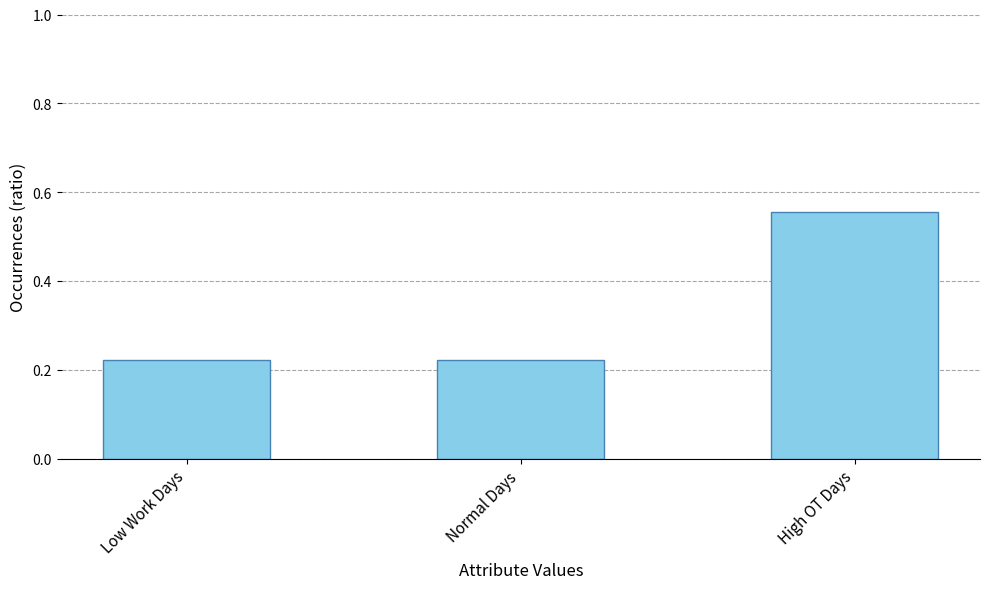

What is the sum of the values at Low Work Days and Normal Days?

0.4